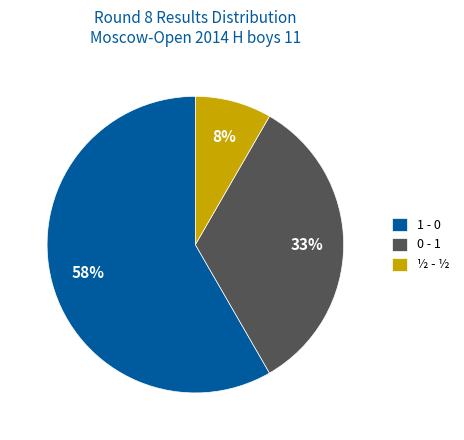

To the nearest percent, what percentage of the pie is ½ - ½?

8%